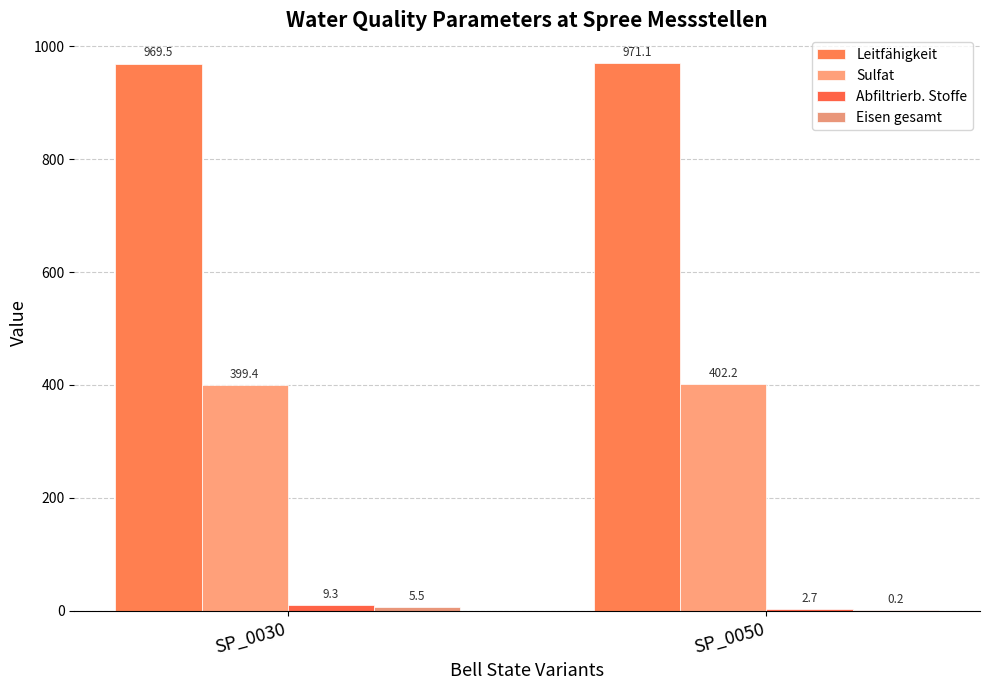

What is the difference between the maximum and minimum values in the Eisen gesamt series?

5.3